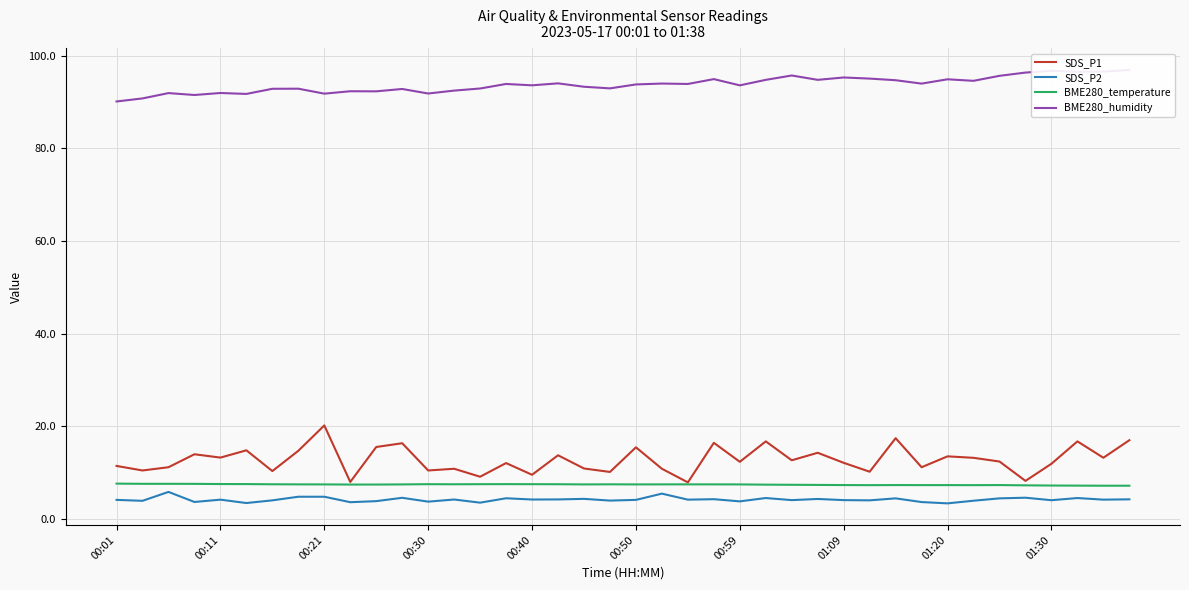

What is the difference between the maximum and minimum values in the SDS_P2 series?

2.5